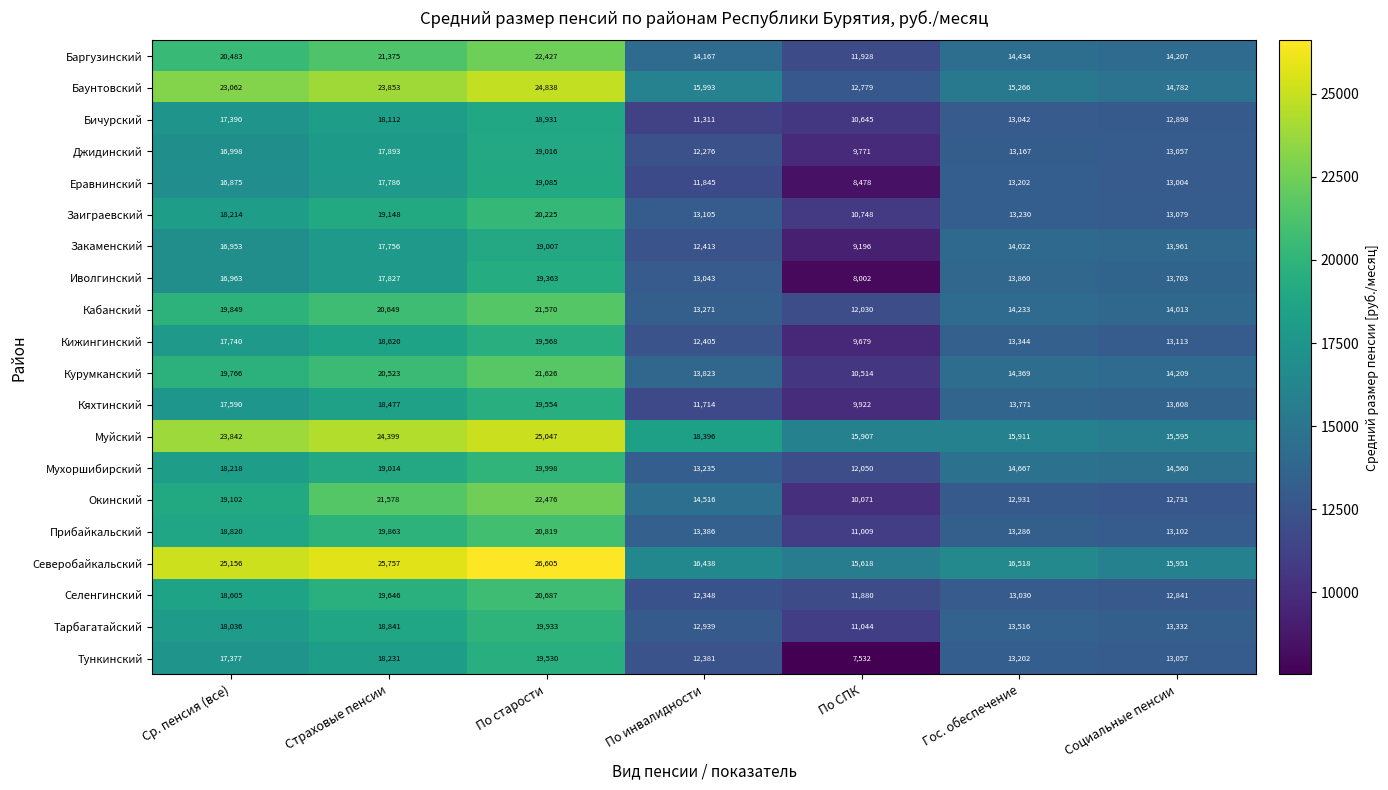

What is the greatest value displayed?

26605